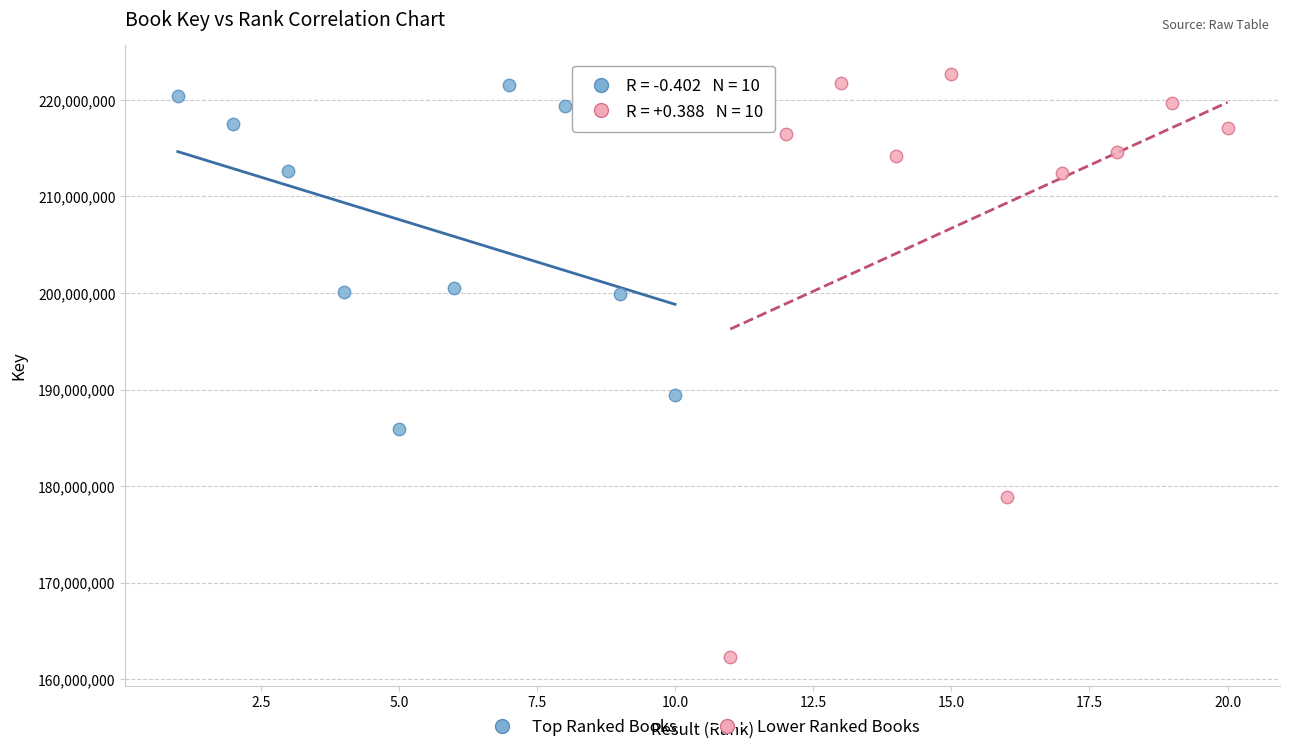

Which series contains the lowest Y value?

Lower Ranked Books